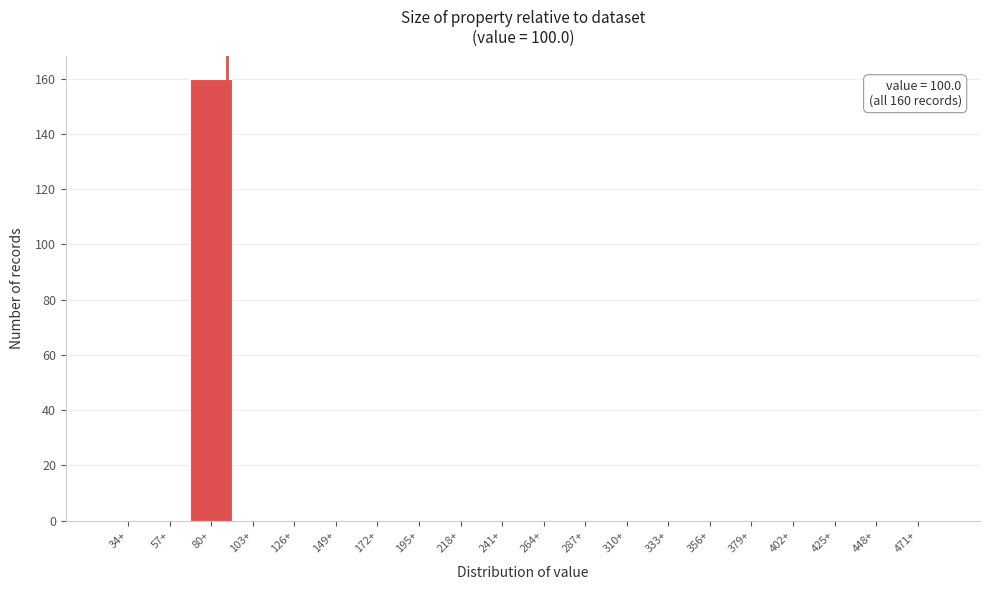

Reading left to right, extract all data points from this chart.

34+=0	57+=0	80+=160	103+=0	126+=0	149+=0	172+=0	195+=0	218+=0	241+=0	264+=0	287+=0	310+=0	333+=0	356+=0	379+=0	402+=0	425+=0	448+=0	471+=0